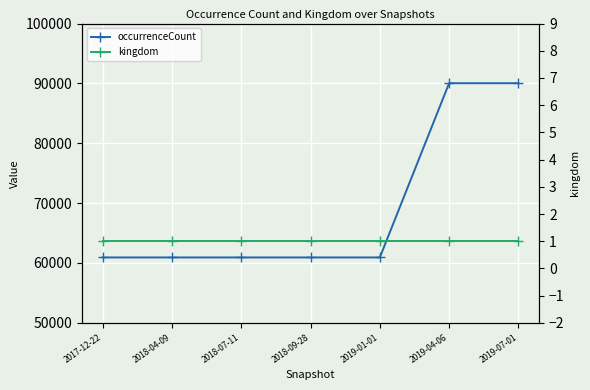

The value of occurrenceCount at 2019-04-06 is 33280. True or false?

False